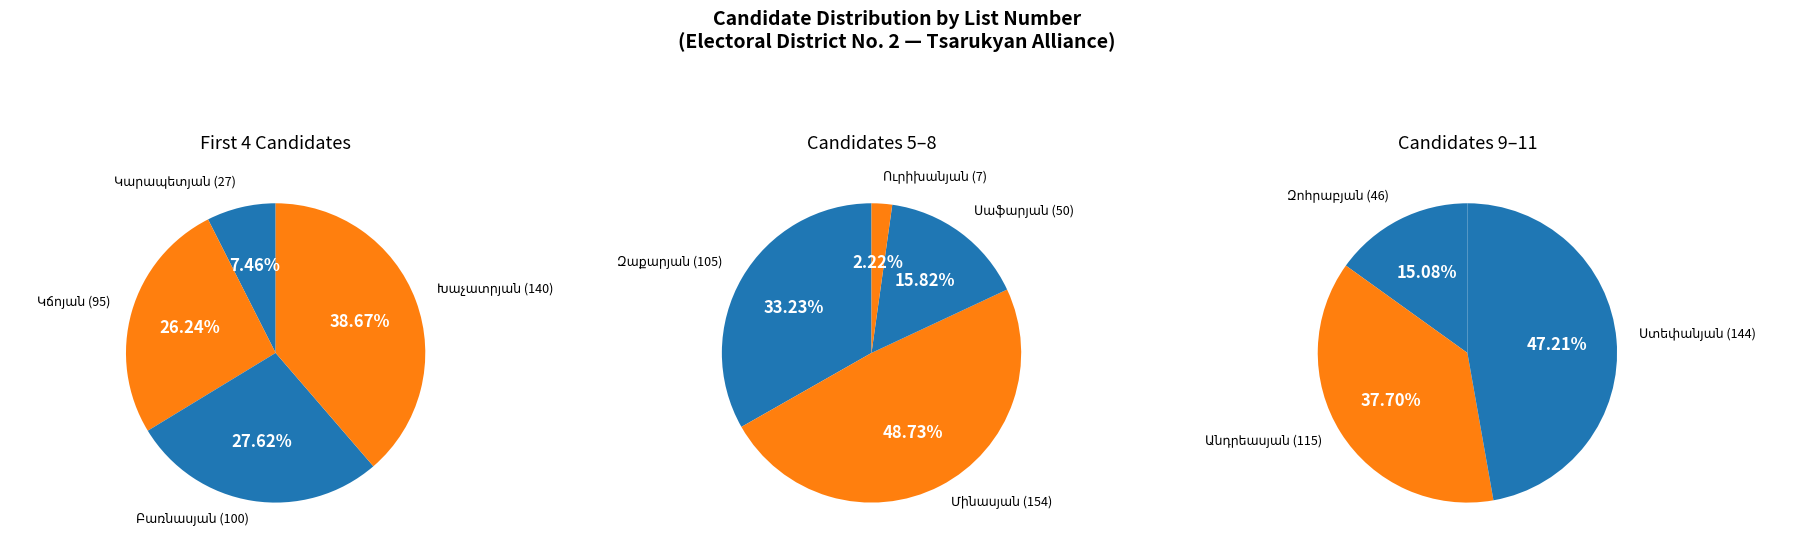

Which slice is the largest?

Մինասյան